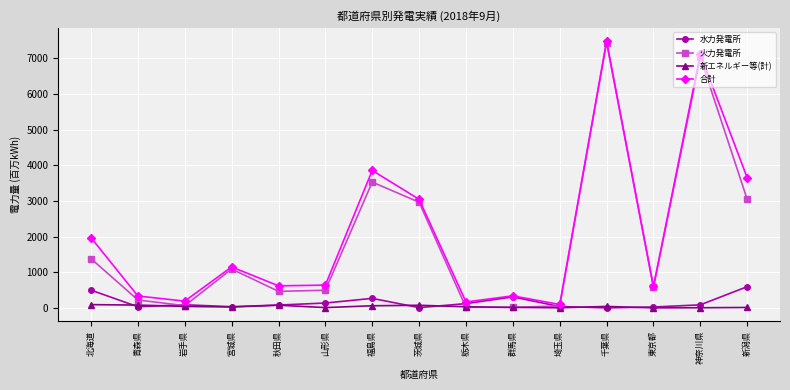

What position from the right is 栃木県?

7